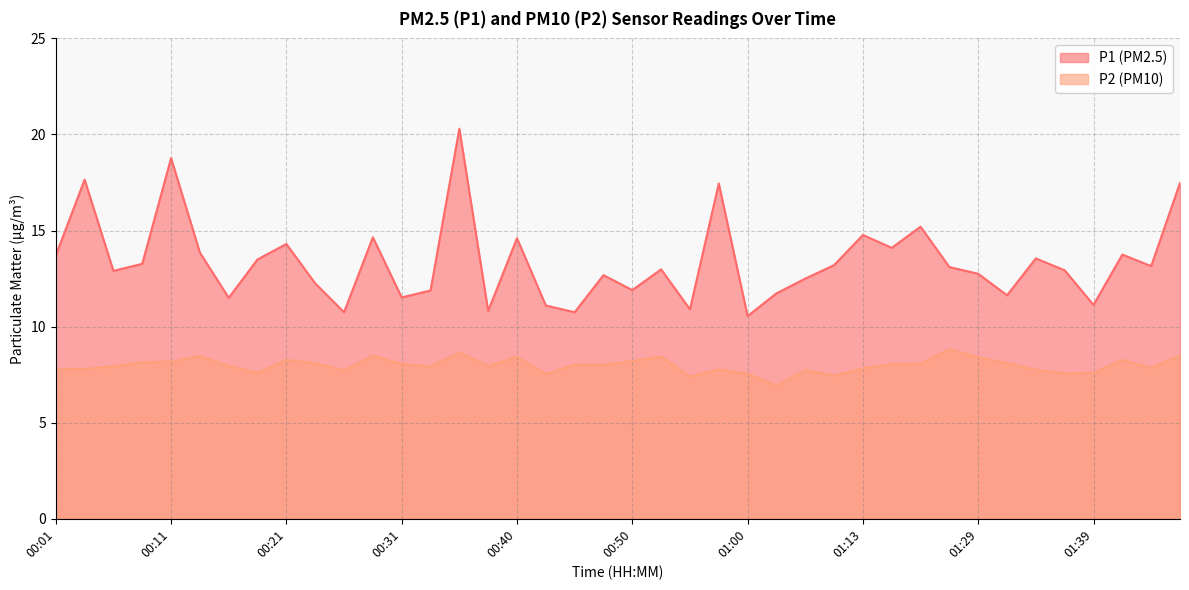

Rank the series by their average value, from highest to lowest.

P1, P2